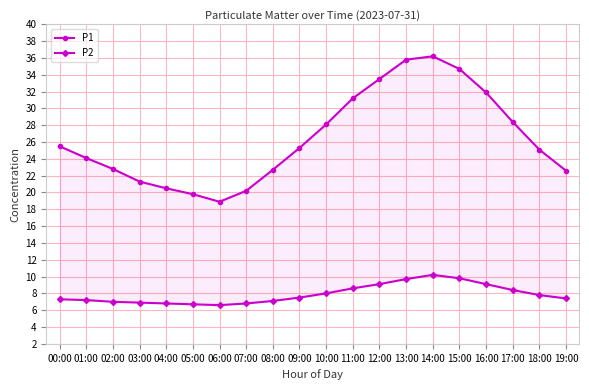

What is the maximum value for P1?

36.2